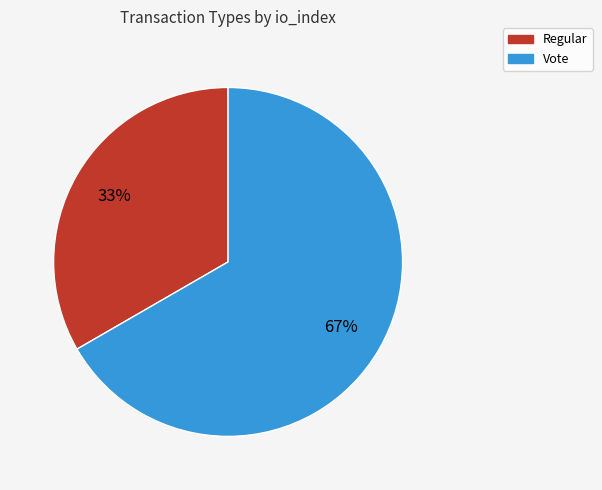

Approximately how many times larger is the value at Vote compared to Regular?

2.0